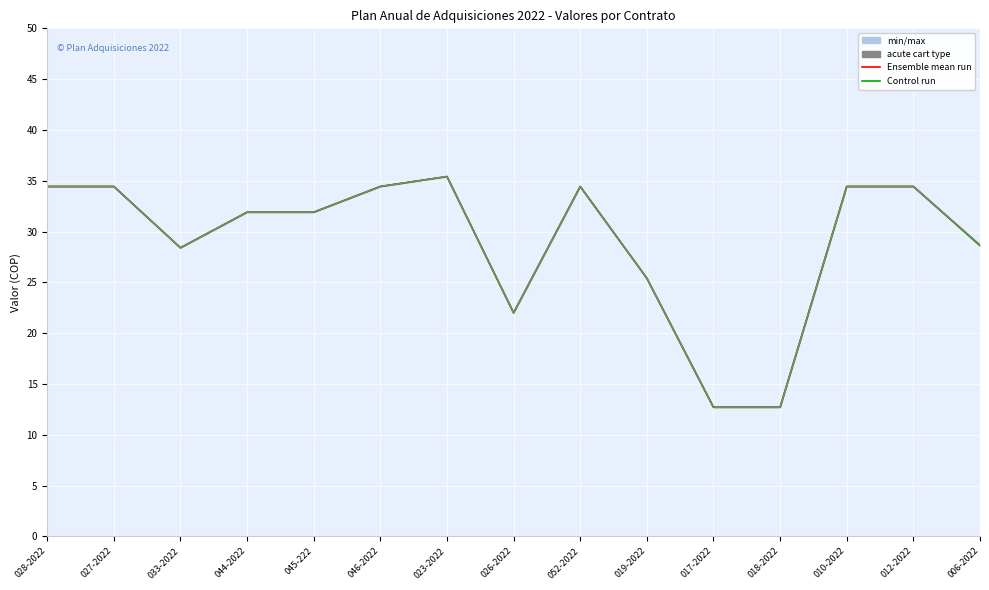

True or false: Ensemble mean run has a value of 34433278 at 012-2022.

True